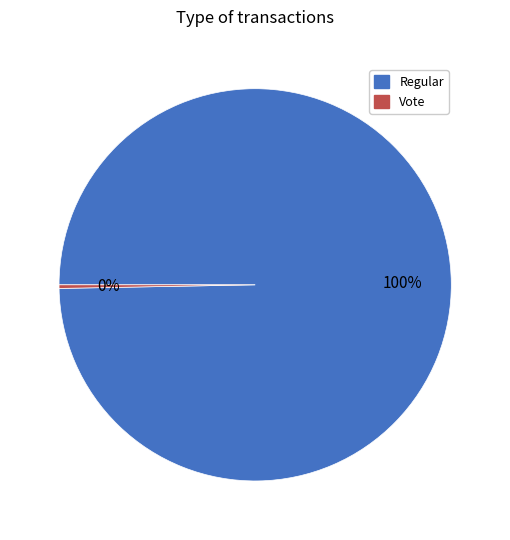

Which category has the smallest portion of the pie?

Vote